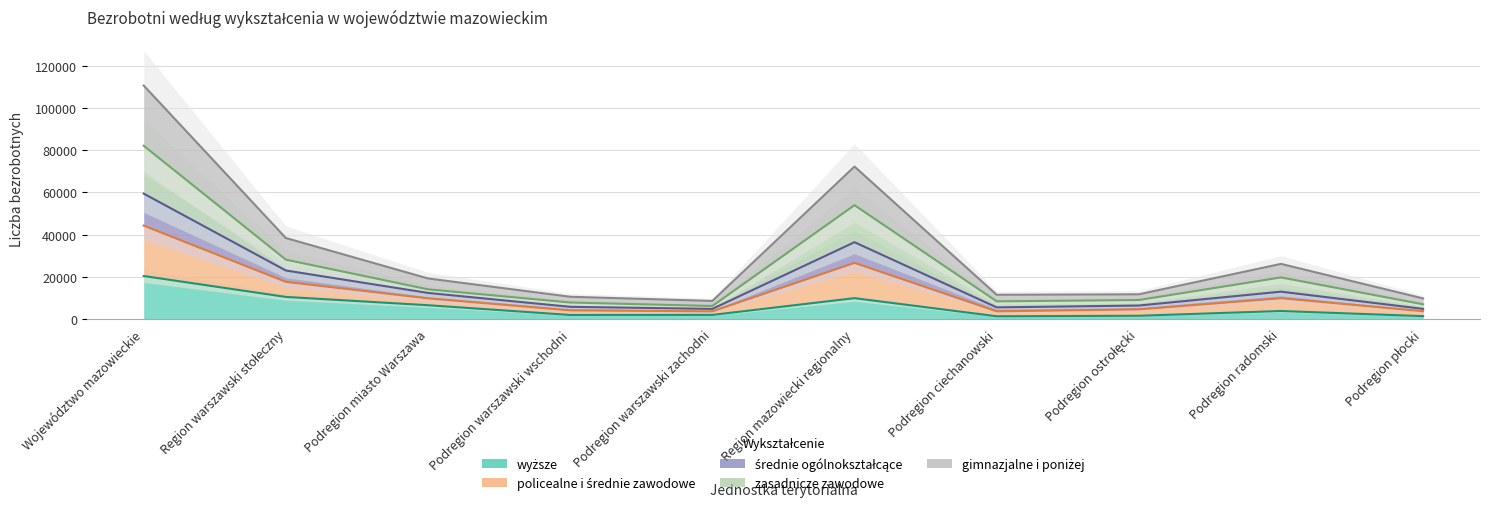

What is the label of the 10th point from the left?

Podregion płocki